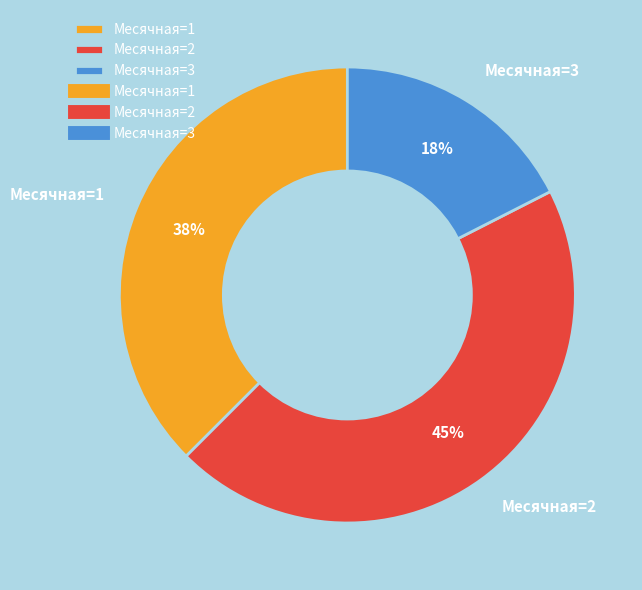

Count the number of slices in the pie.

3